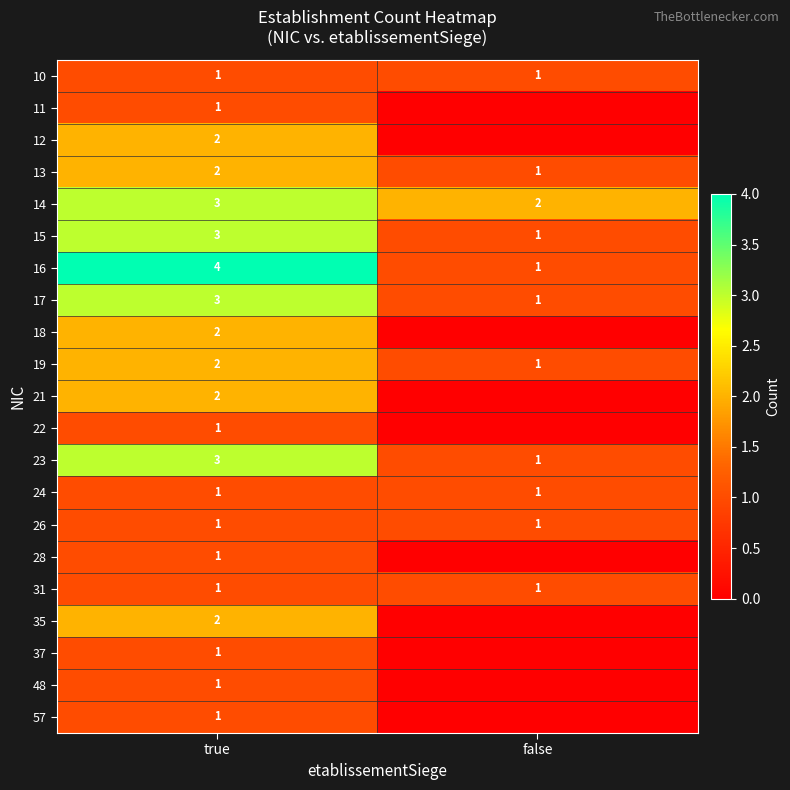

How many data points does each series have?

2